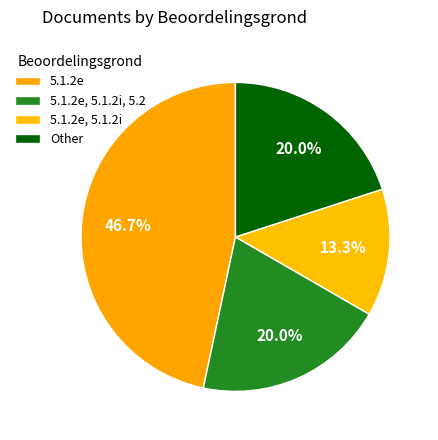

The Other slice represents 1% of the pie. True or false?

False